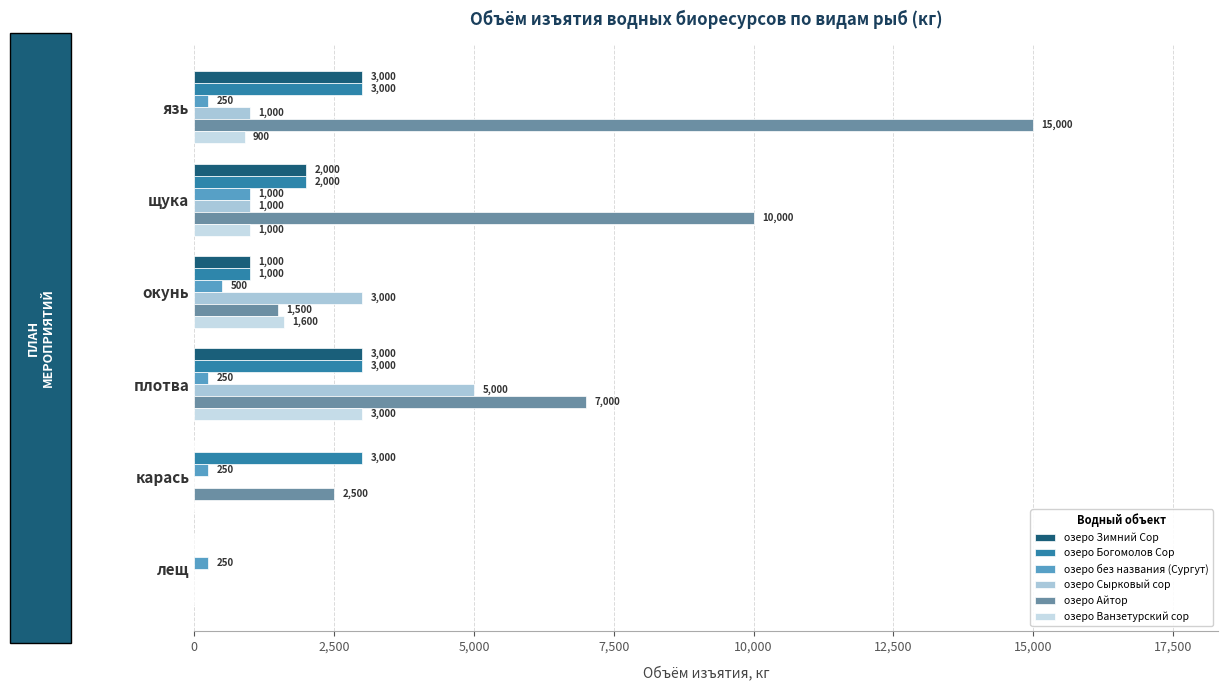

How many values in озеро Зимний Сор are above zero?

4